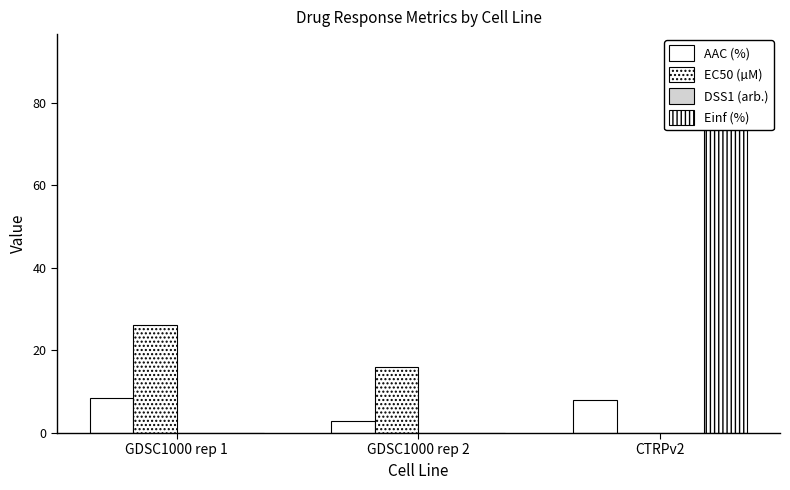

Between GDSC1000 rep 1 and GDSC1000 rep 2, which series saw the biggest shift?

EC50 (µM)